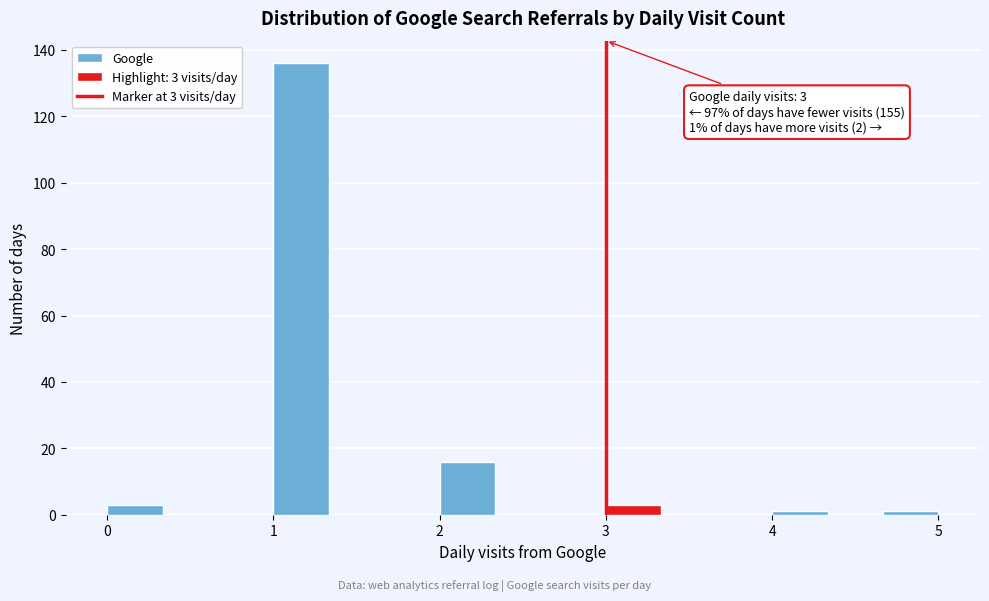

Read against the x-axis, roughly where is the centre of the tallest bar?

1.2